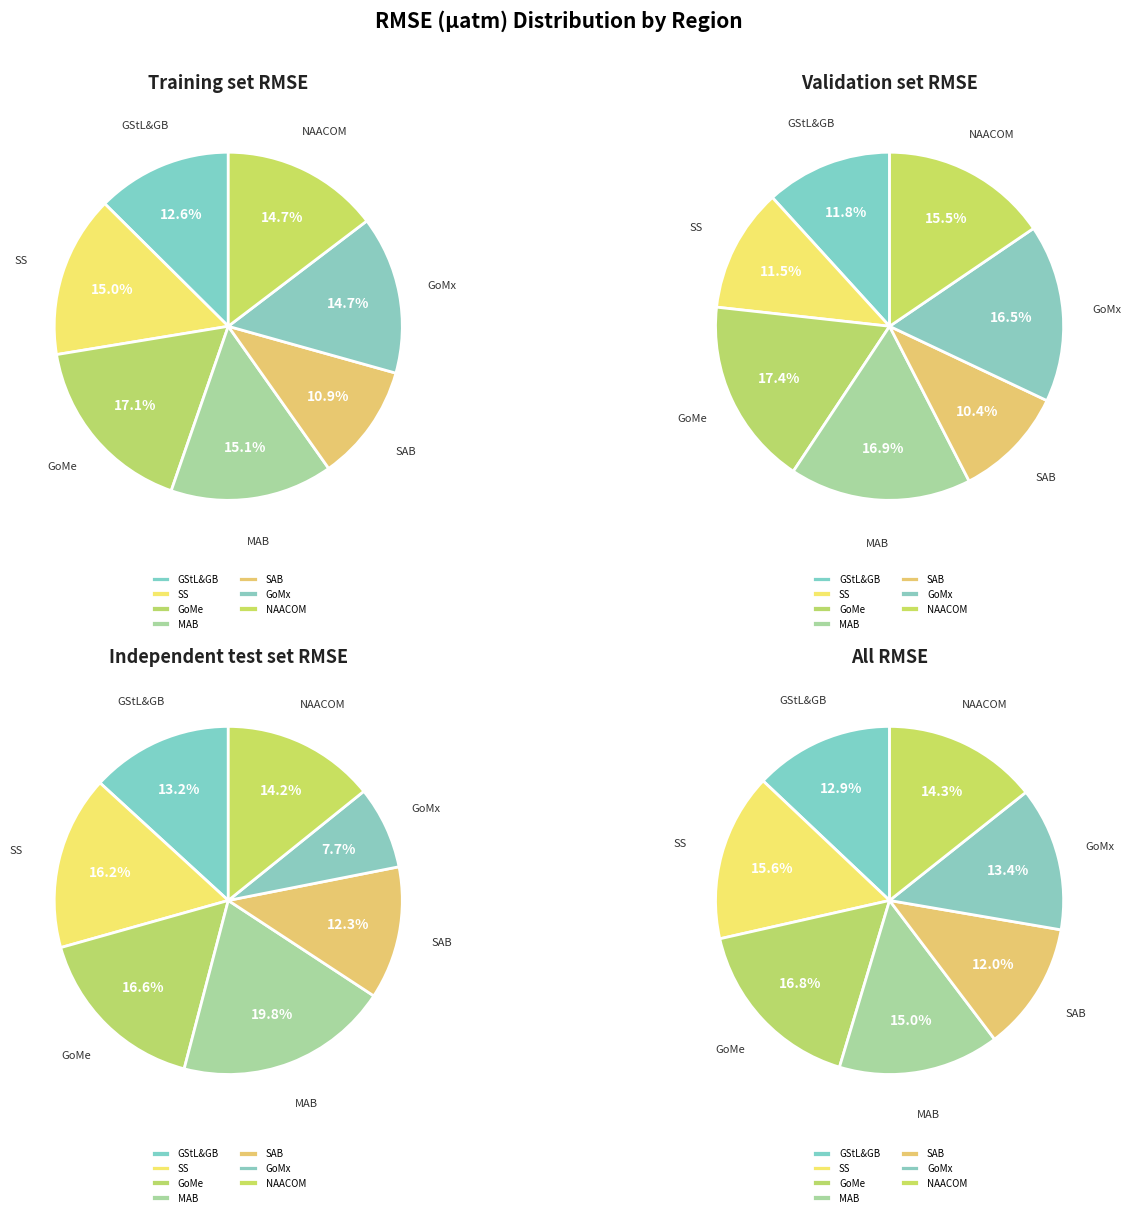

Which series has the widest spread of values?

Independent test set